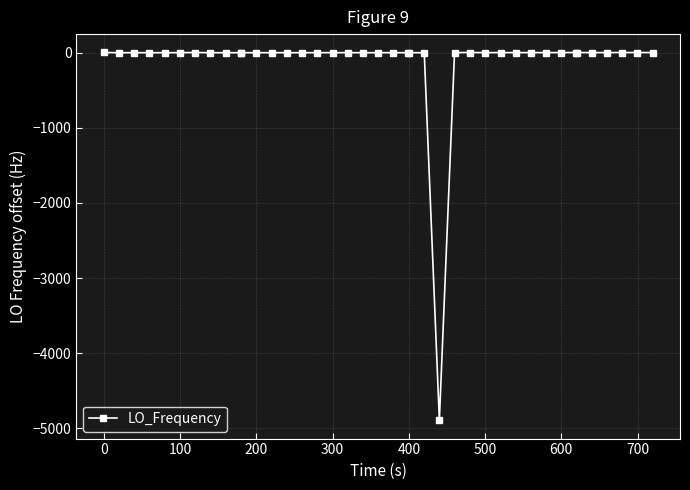

What is the smallest value displayed?

-4890.6